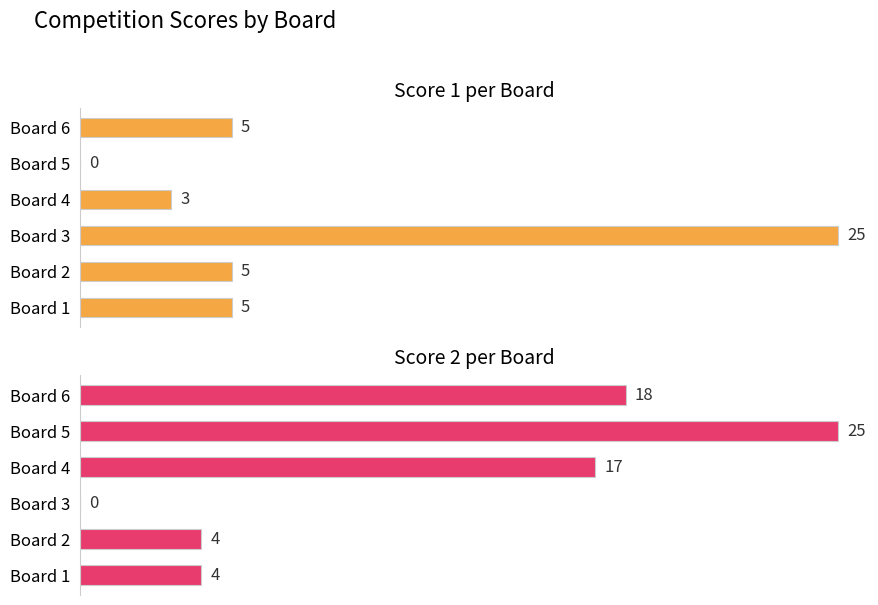

What is the sum of all Score 1 values?

43